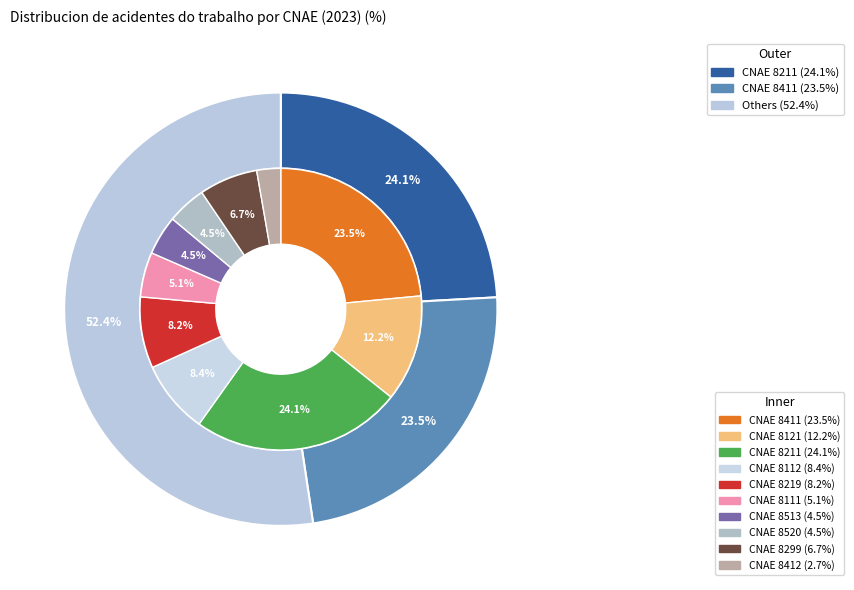

The 8412 slice represents 3% of the pie. True or false?

True